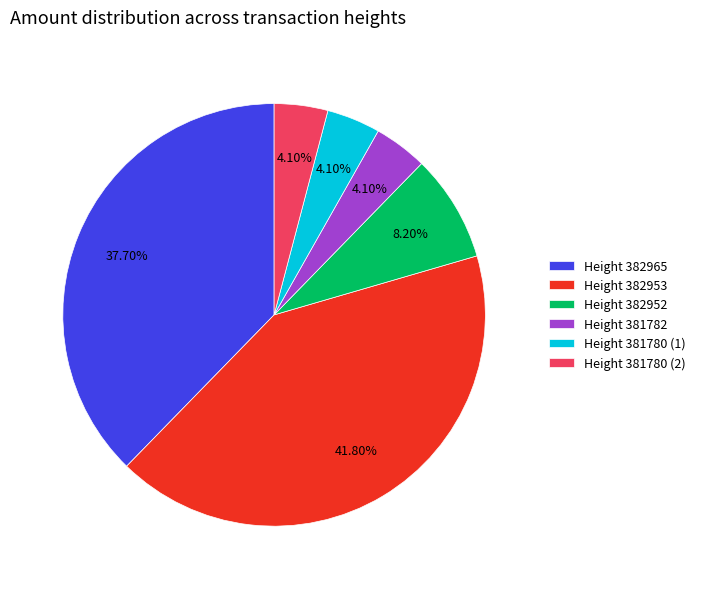

Is Height 382952 the majority of the pie?

No